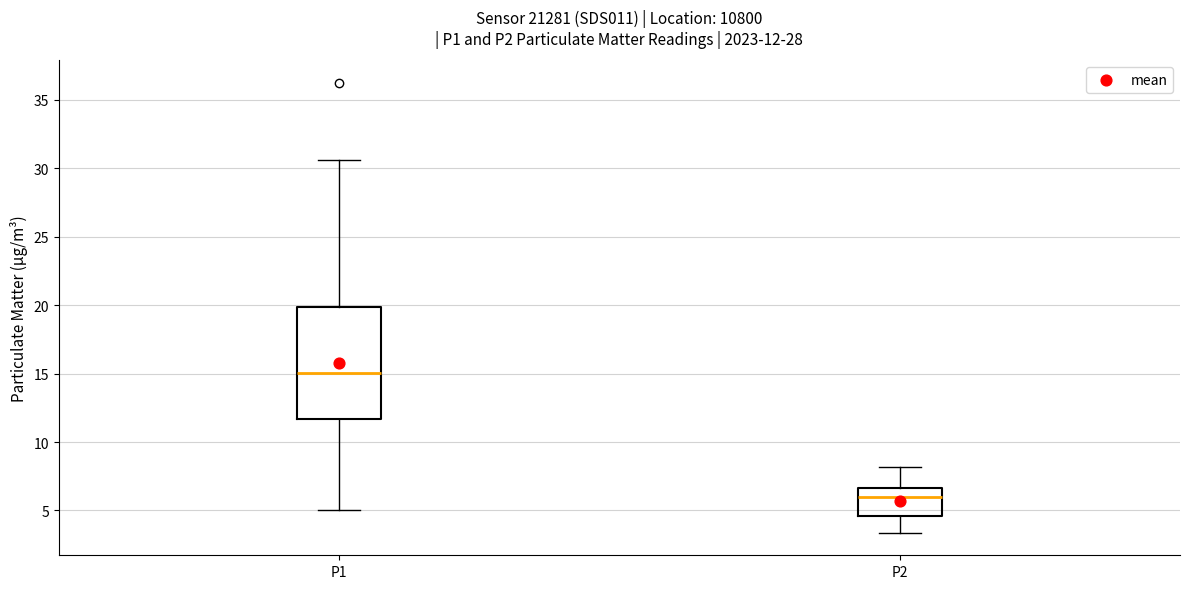

Which box has the highest median line?

P1